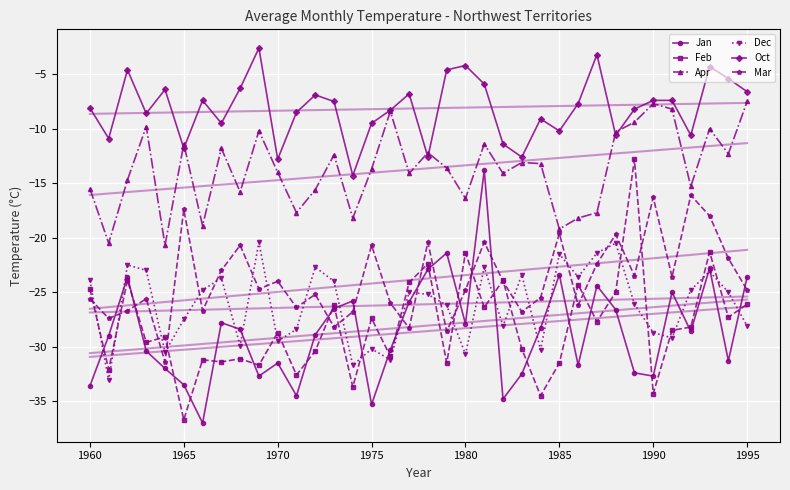

True or false: Apr has more than 1 points higher than both neighbors.

True